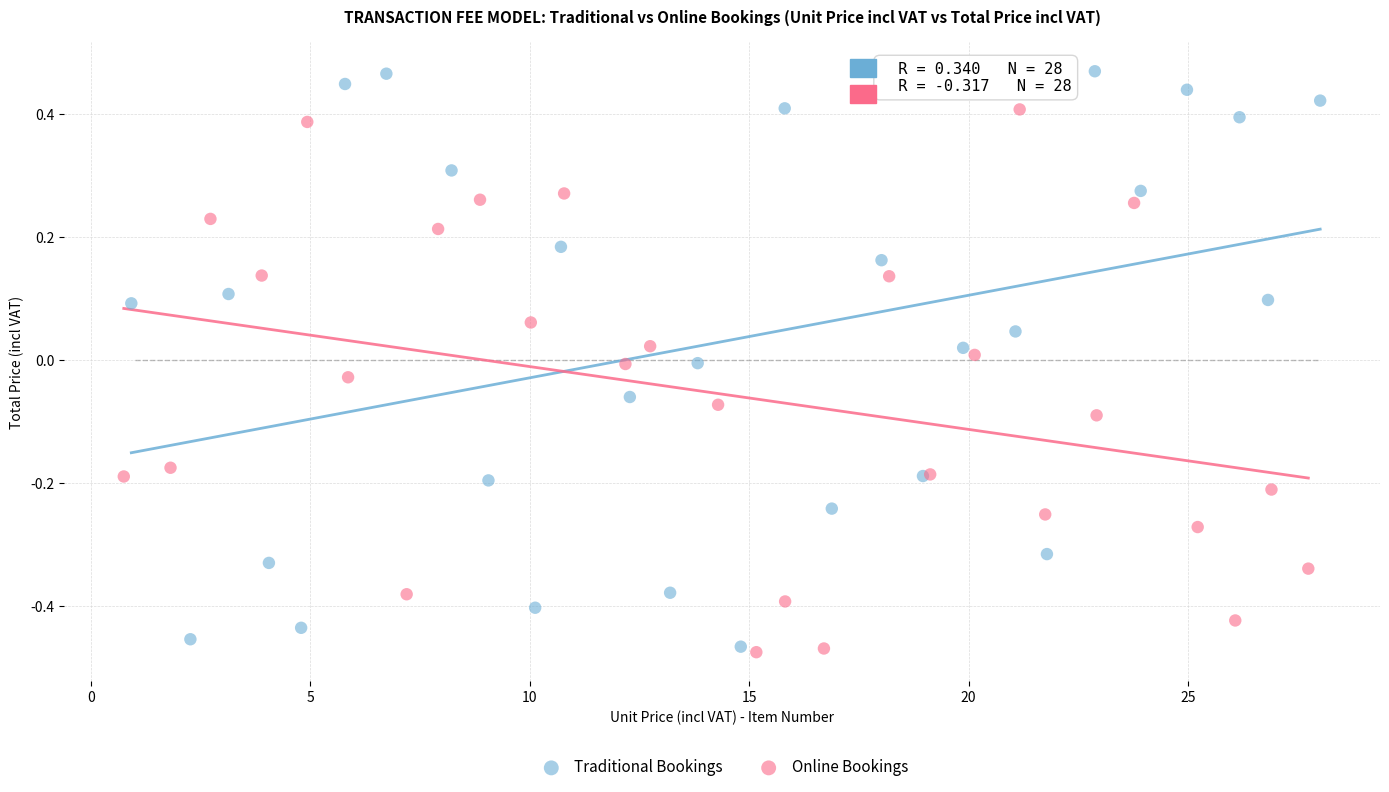

Which series reaches the maximum Y coordinate?

Traditional Bookings